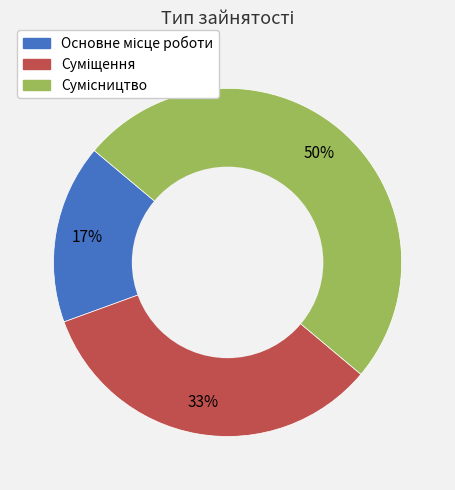

To the nearest percent, what is the average slice percentage?

33%